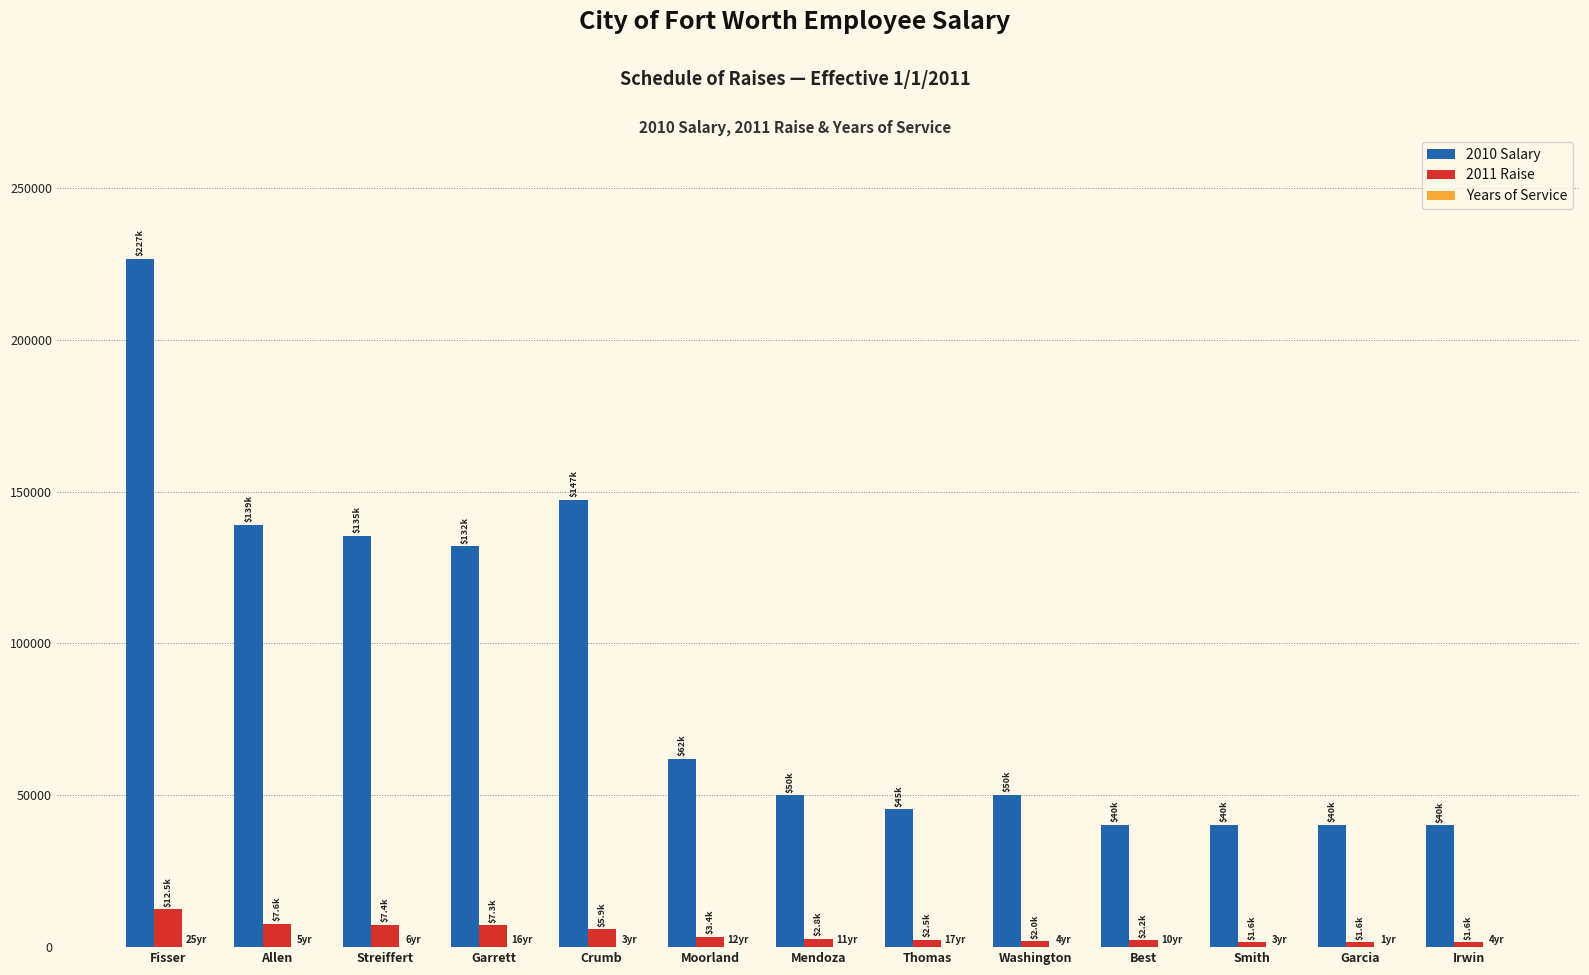

At which category is the sum across all series the highest?

Fisser